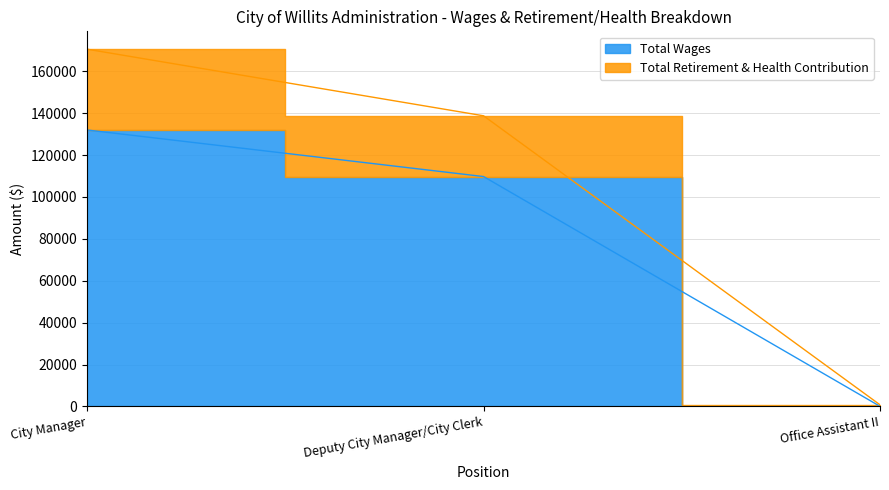

Reading left to right, transcribe all the data shown in this chart.

Total Wages: 131951	109731	59
Total Retirement & Health Contribution: 170521	138732	790